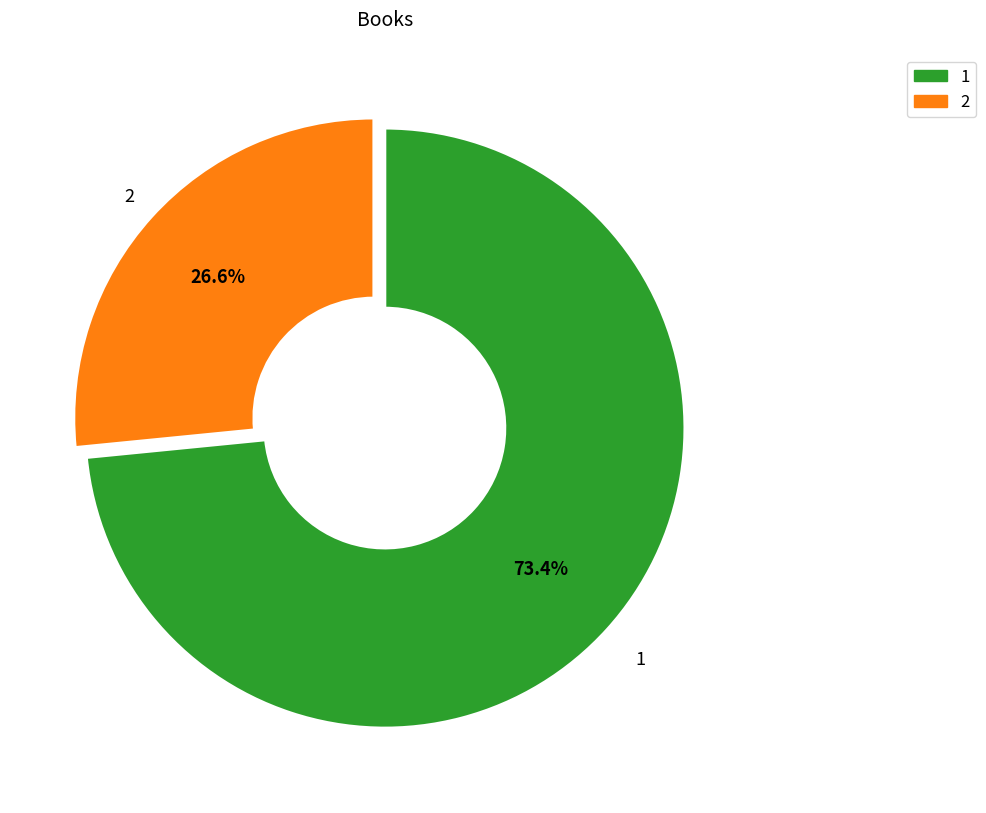

Between 1 and 2, which is larger?

1